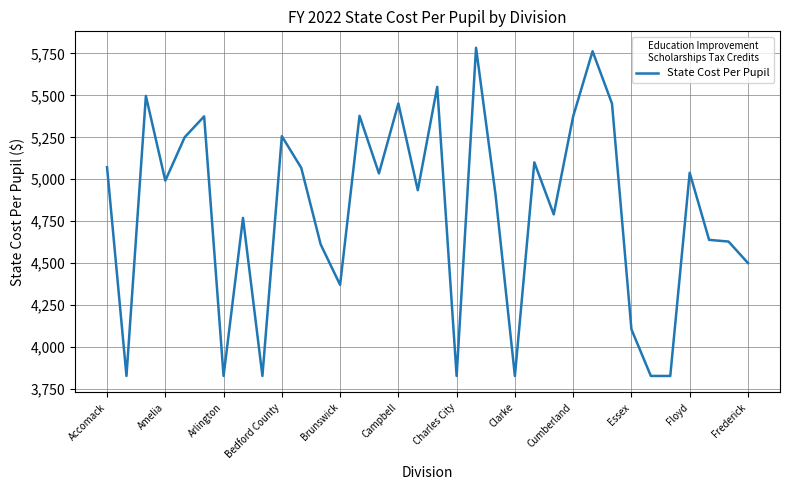

What is the smallest value displayed?

3828